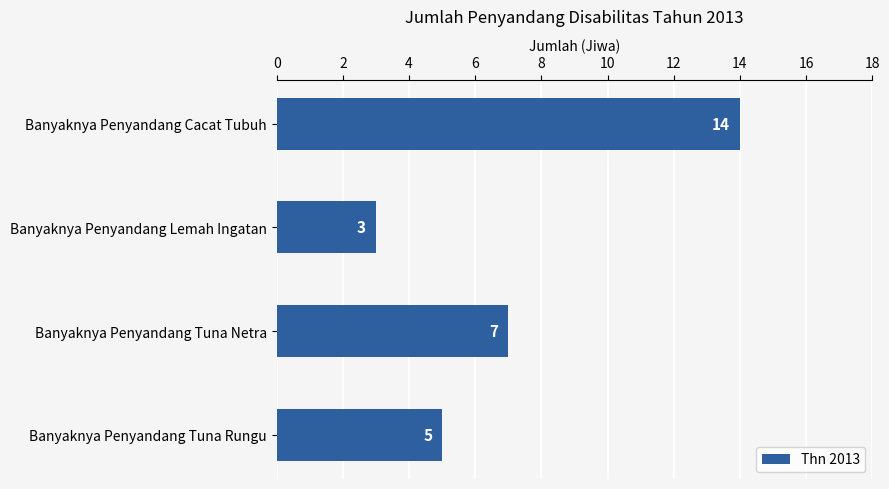

Reading bottom to top, transcribe all the data shown in this chart.

Banyaknya Penyandang Tuna Rungu=5	Banyaknya Penyandang Tuna Netra=7	Banyaknya Penyandang Lemah Ingatan=3	Banyaknya Penyandang Cacat Tubuh=14